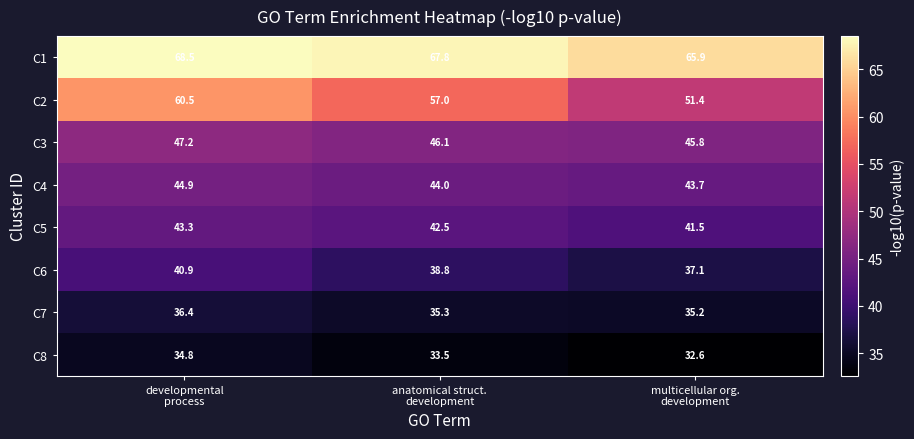

At developmental
process, list the series in order from smallest to largest.

C8, C7, C6, C5, C4, C3, C2, C1